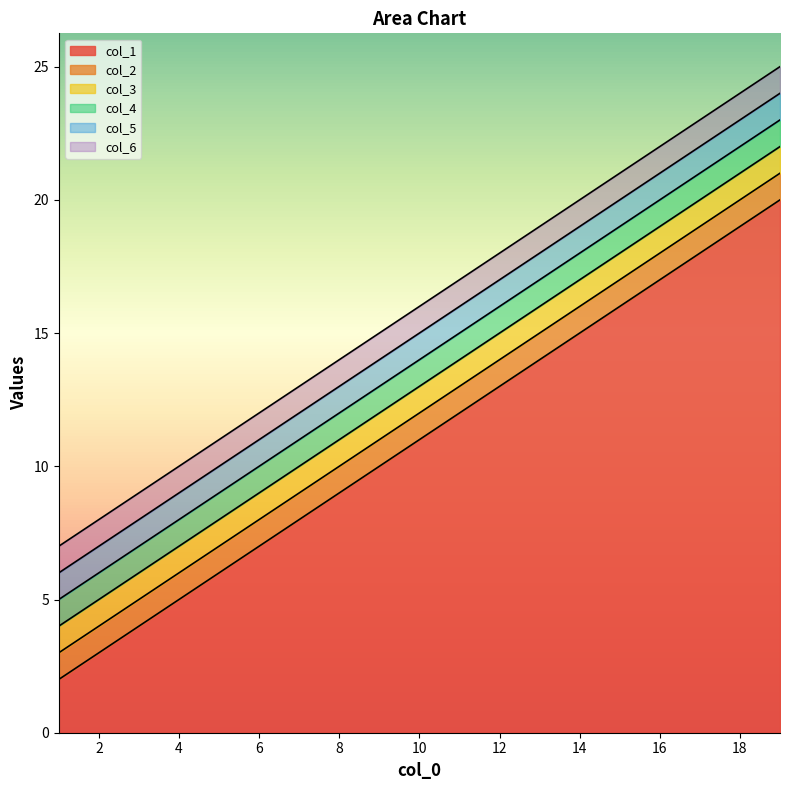

Does the chart display data point markers on the line(s)?

No